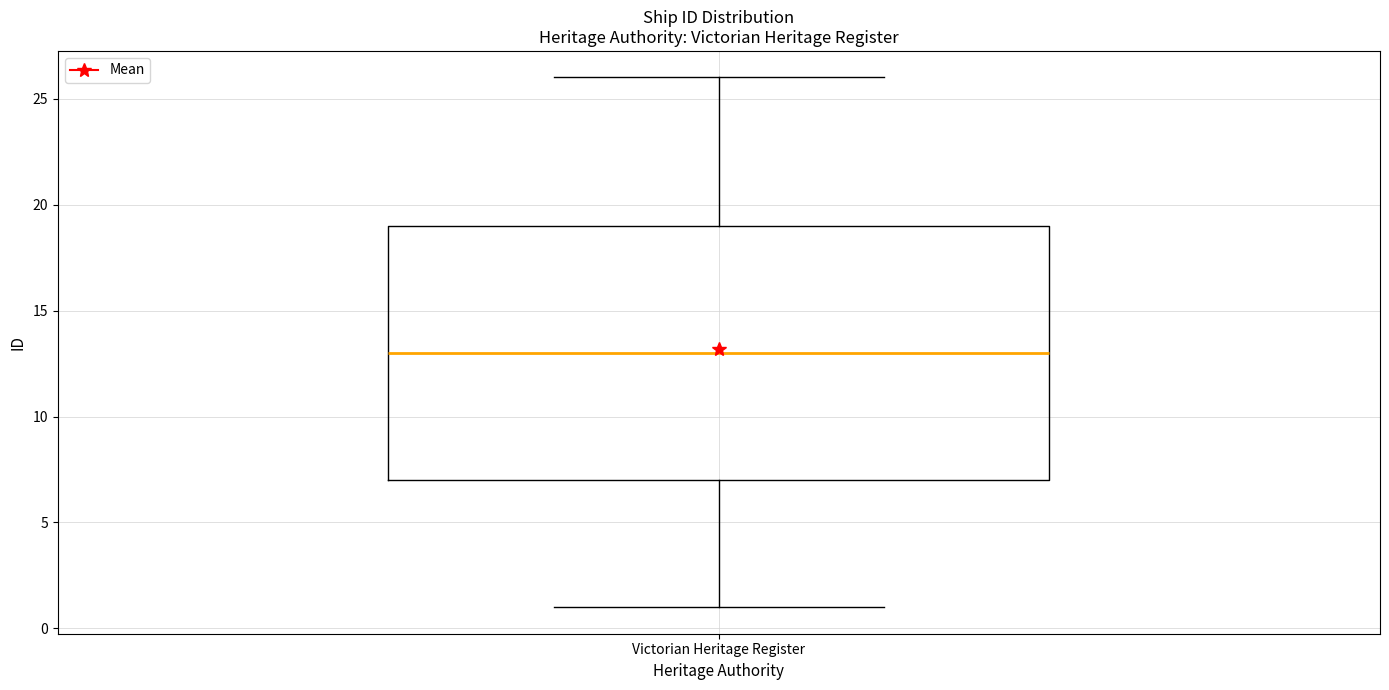

Read this box plot against the y-axis: the position of the median line, the range covered by the box, and the ends of both whiskers. The values are not printed on the chart, so give them approximately, as read against the axis.

median 13, box 7 to 19, whiskers 1 to 26